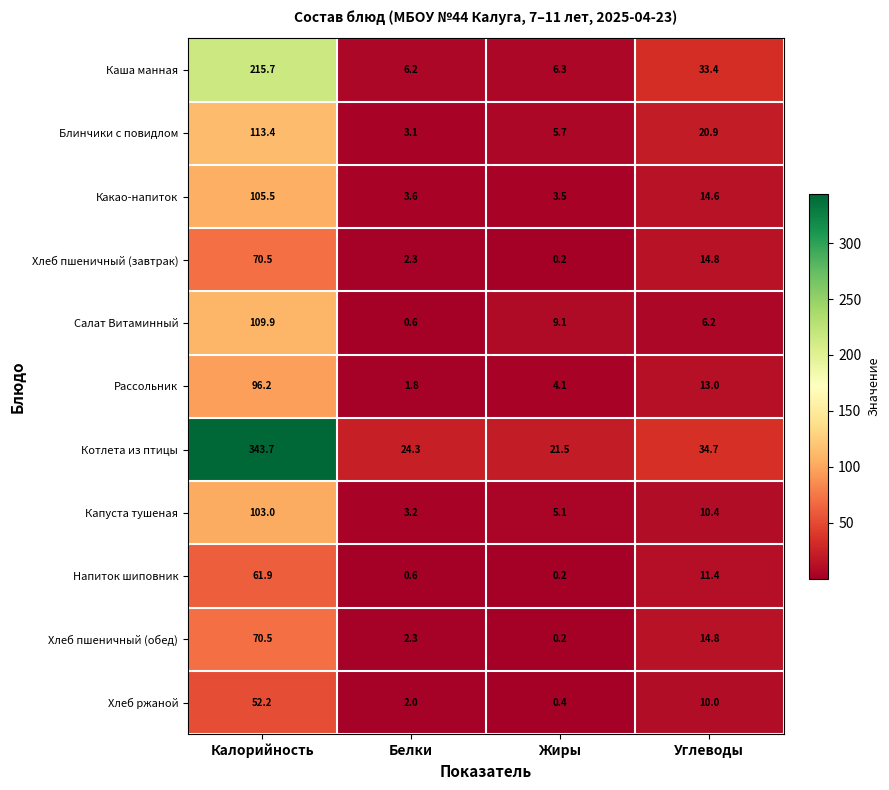

List the labels in order of Хлеб пшеничный (обед) value, largest first.

Калорийность, Углеводы, Белки, Жиры